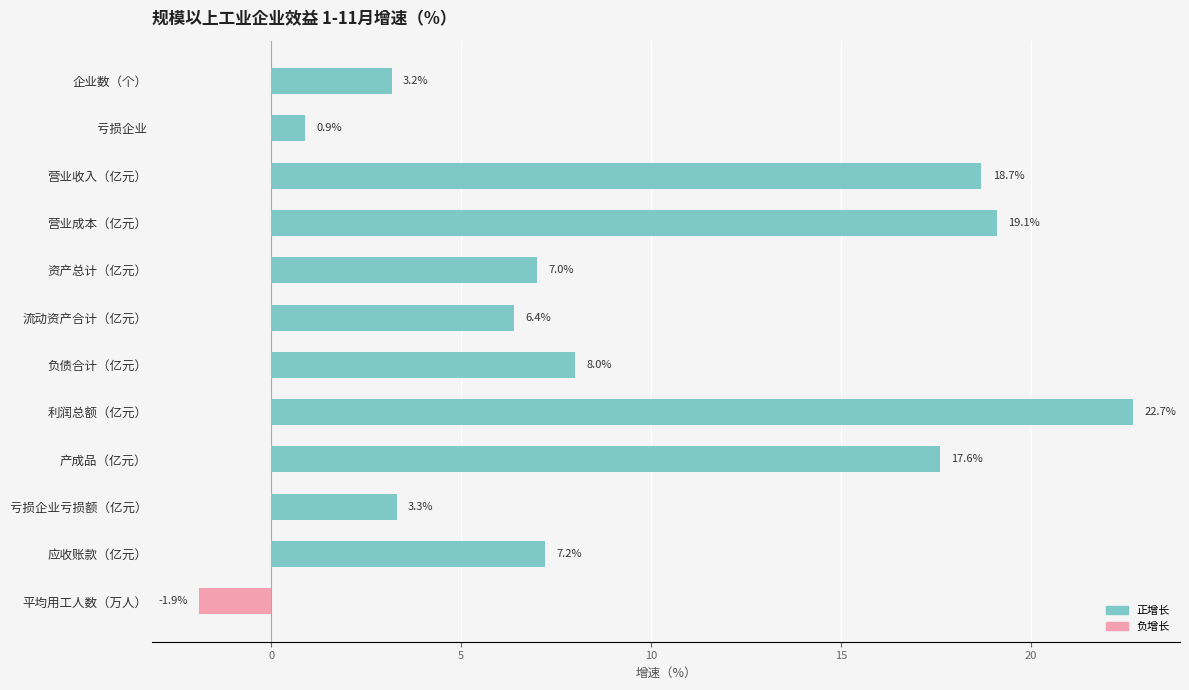

At 企业数（个）, list the series in order from smallest to largest.

负增长, 正增长